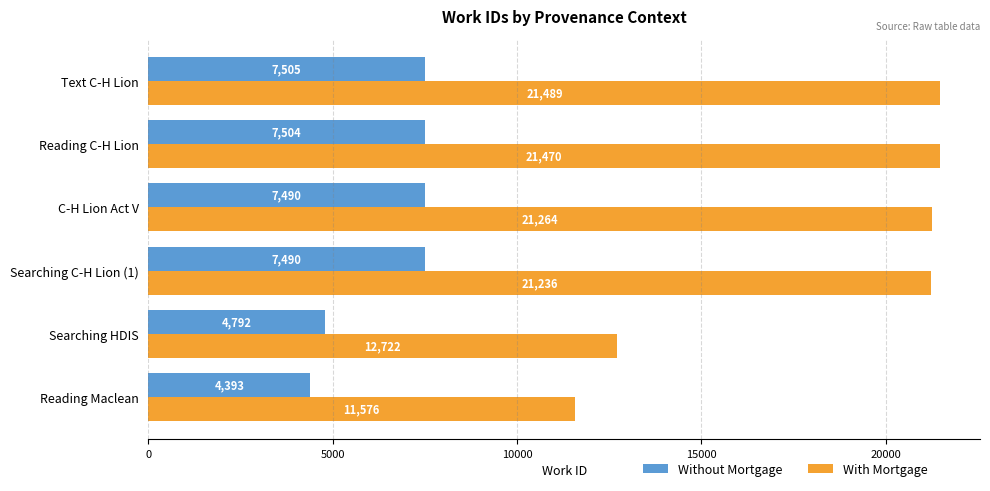

What value does the With Mortgage series have at C-H Lion Act V, to the nearest 50?

21250